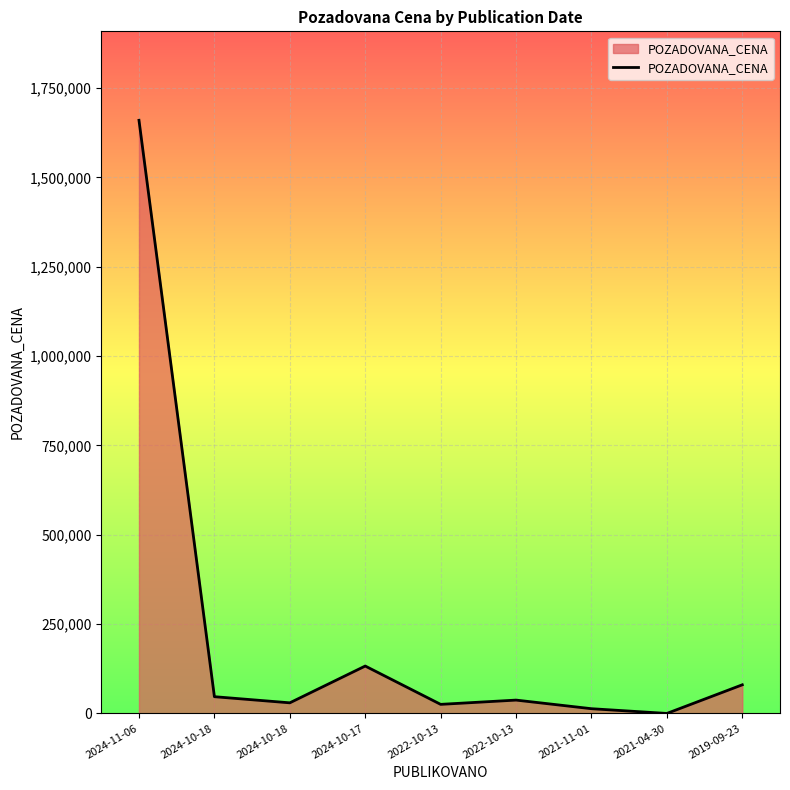

Is this an area chart (filled region under the line)?

Yes